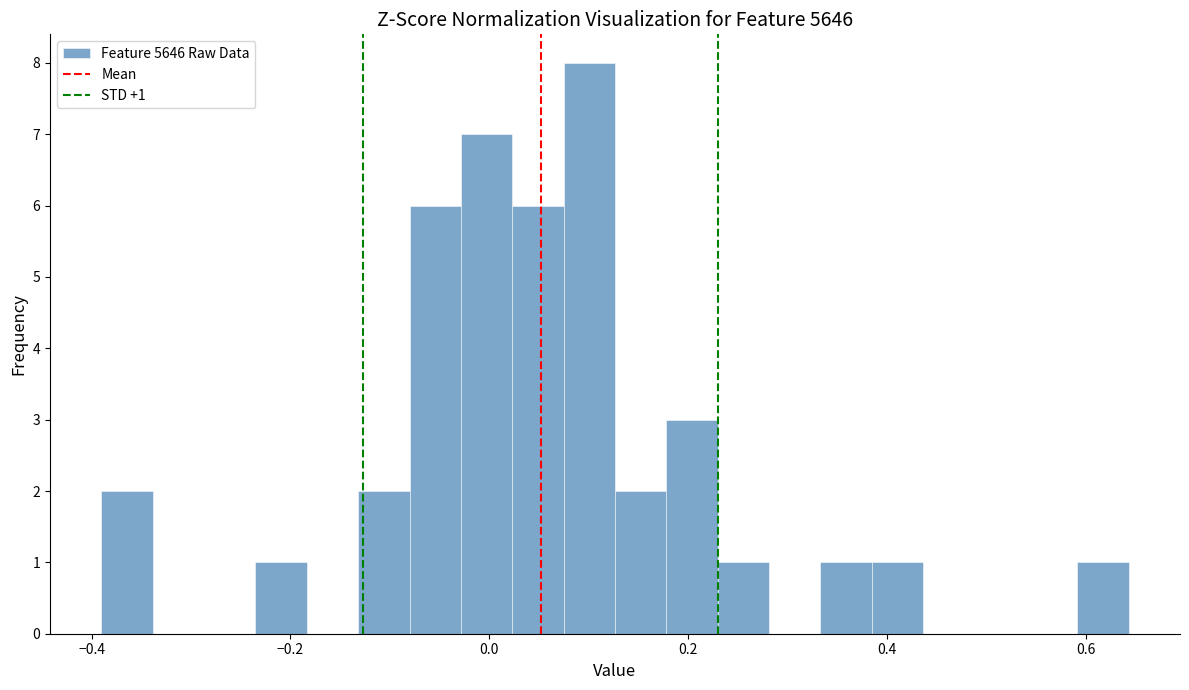

Read against the x-axis, roughly where is the centre of the tallest bar?

0.10